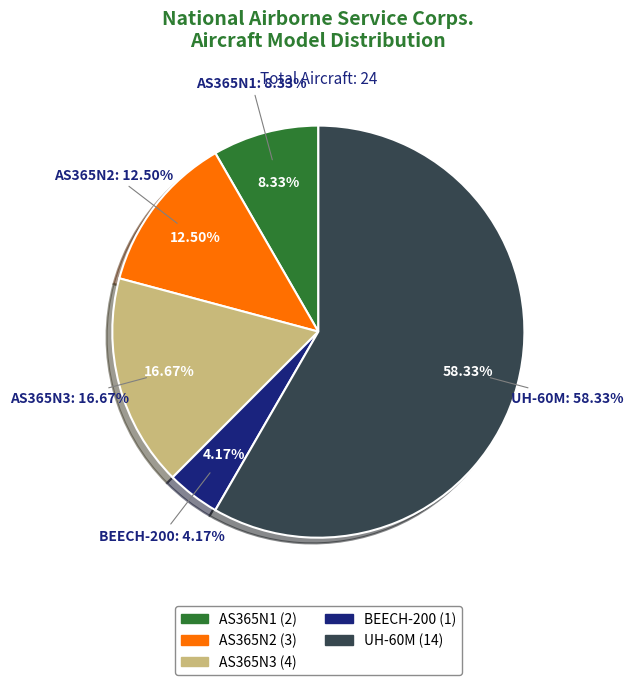

Is there any slice that represents more than half of the pie?

Yes